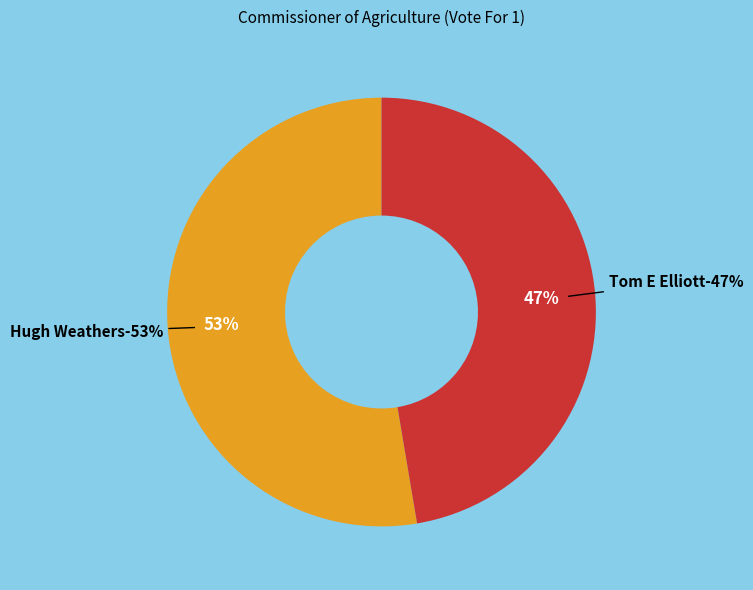

To the nearest percent, what is the combined percentage of Hugh Weathers and WRITE-IN?

53%